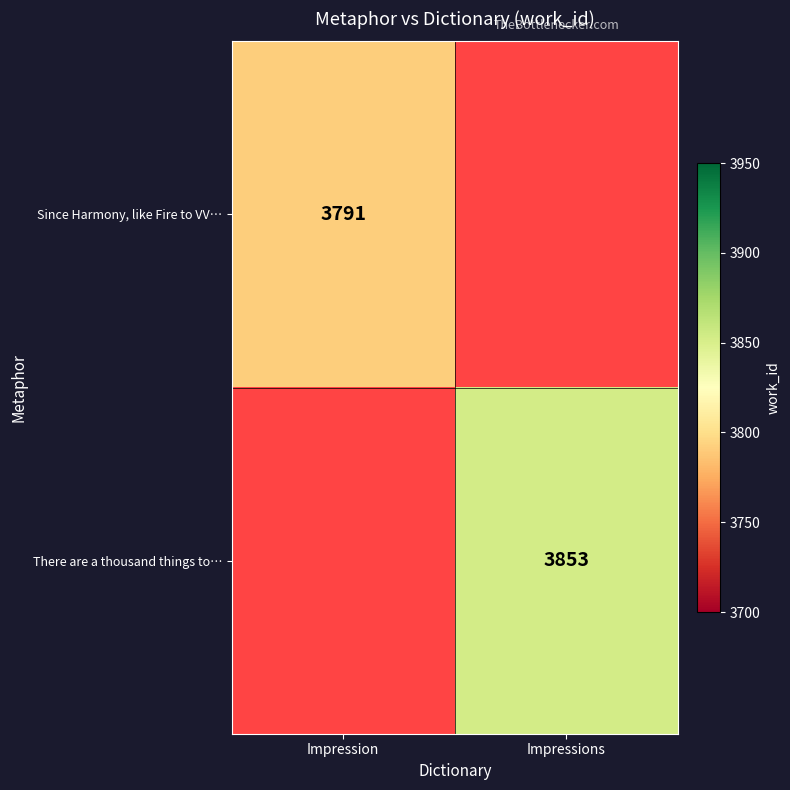

True or false: Since Harmony, like Fire to VV… has a value of 4930 at Impression.

False